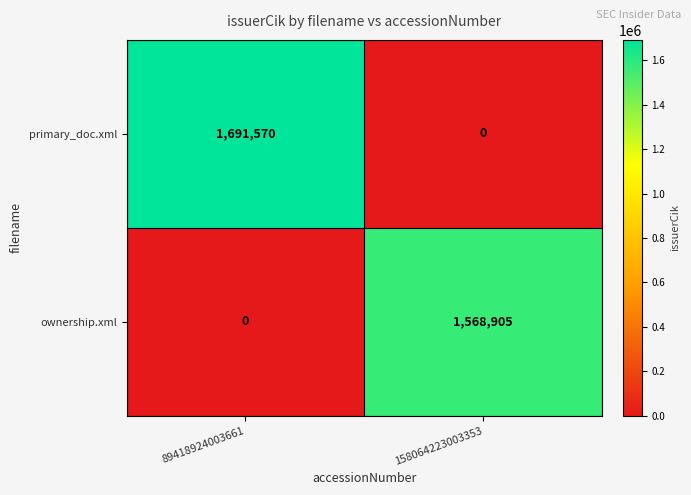

What is the maximum value for ownership.xml?

1568905